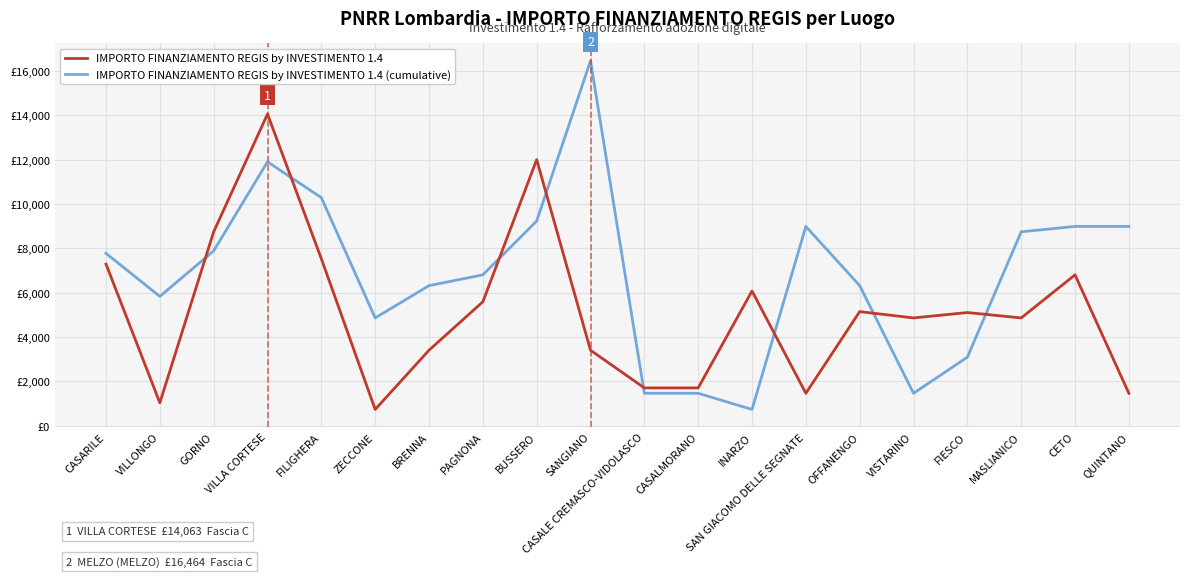

What is the value of the IMPORTO FINANZIAMENTO REGIS by INVESTIMENTO 1.4 (cumulative) point at the 12th from the left?

1458